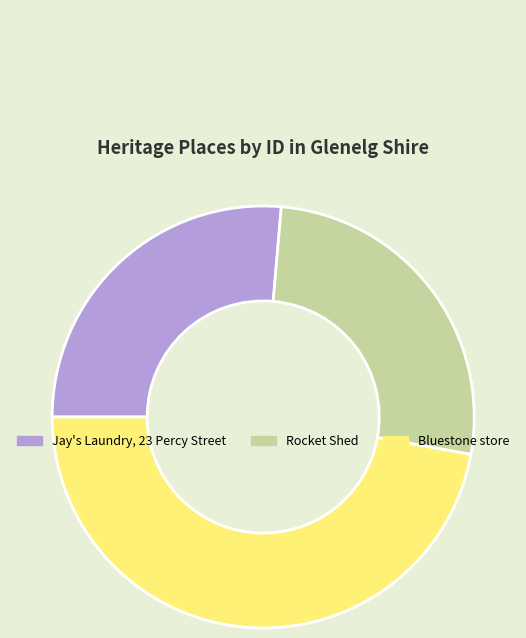

Between Rocket Shed and Bluestone store, which is larger?

Bluestone store